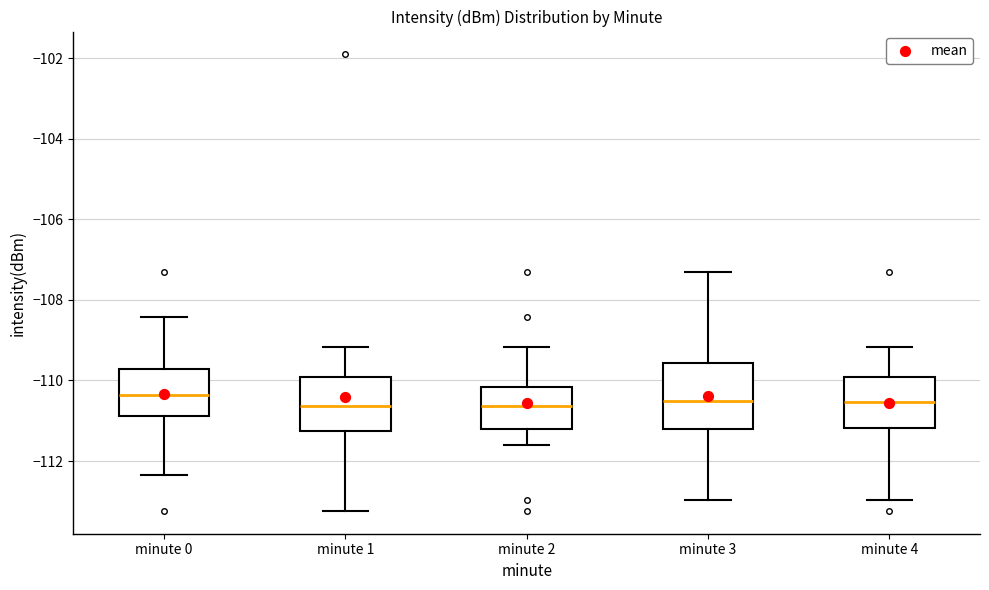

Reading left to right, transcribe this box plot: for each box, give where its median line is, the range the box spans, and where its two whiskers end, as read against the y-axis. The values are not printed on the chart, so give them approximately, as read against the axis.

minute 0: median -110.4, box -110.8 to -109.8, whiskers -112.4 to -108.4
minute 1: median -110.6, box -111.2 to -110.0, whiskers -113.2 to -109.2
minute 2: median -110.6, box -111.2 to -110.2, whiskers -111.6 to -109.2
minute 3: median -110.6, box -111.2 to -109.6, whiskers -113.0 to -107.4
minute 4: median -110.6, box -111.2 to -110.0, whiskers -113.0 to -109.2